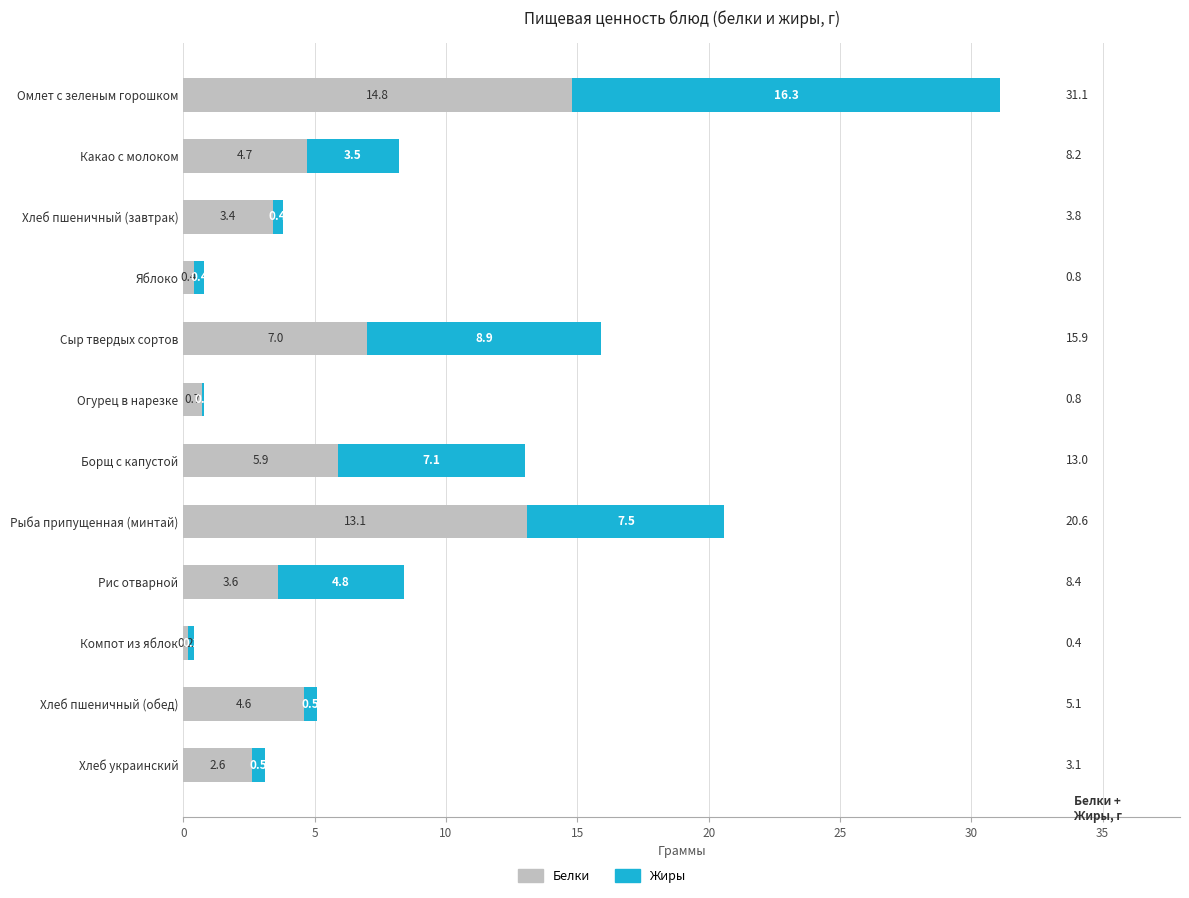

What value does the Белки series have at Рыба припущенная (минтай)?

13.1